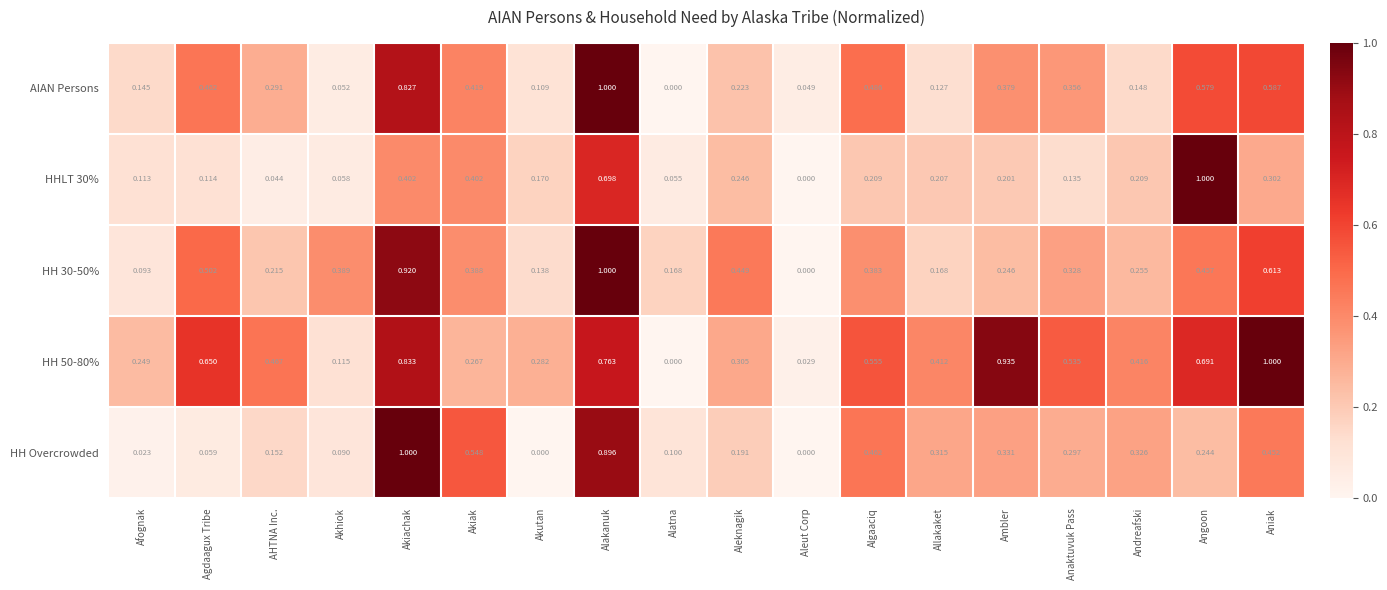

Which category has the highest value in the AIAN Persons series?

Alakanuk